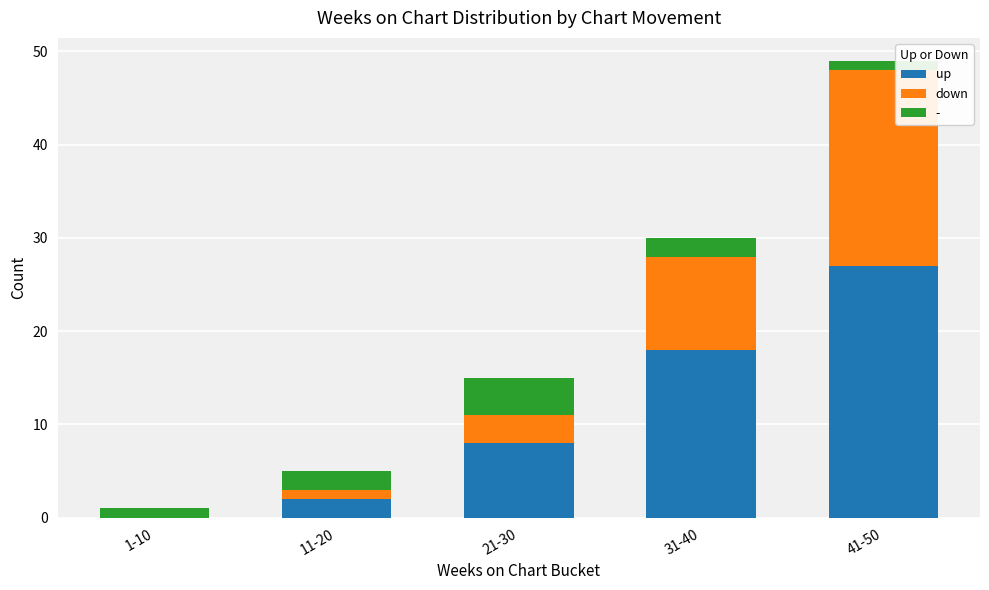

At which category is the sum across all series the highest?

41-50